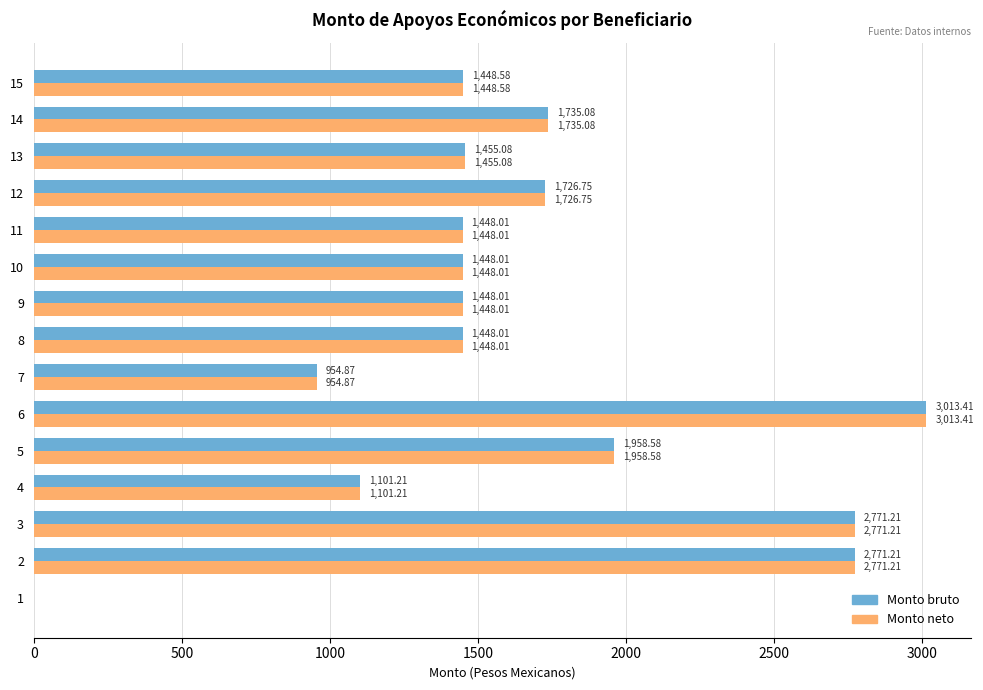

What is the sum of all Monto neto values?

24728.0